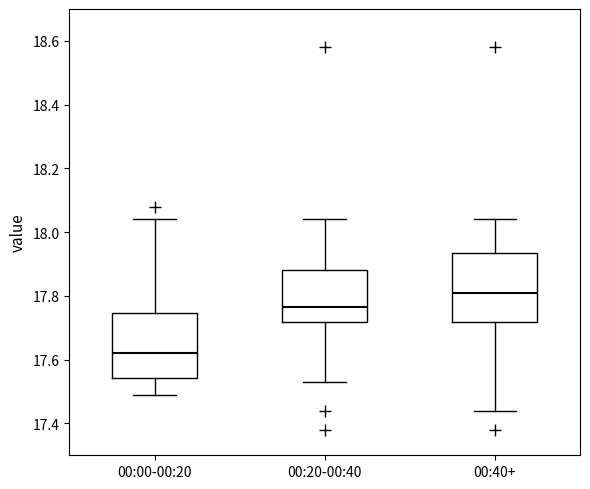

Reading left to right, transcribe this box plot: for each box, give where its median line is, the range the box spans, and where its two whiskers end, as read against the y-axis. The values are not printed on the chart, so give them approximately, as read against the axis.

00:00-00:20: median 17.62, box 17.54 to 17.74, whiskers 17.50 to 18.04
00:20-00:40: median 17.76, box 17.72 to 17.88, whiskers 17.54 to 18.04
00:40+: median 17.82, box 17.72 to 17.94, whiskers 17.44 to 18.04